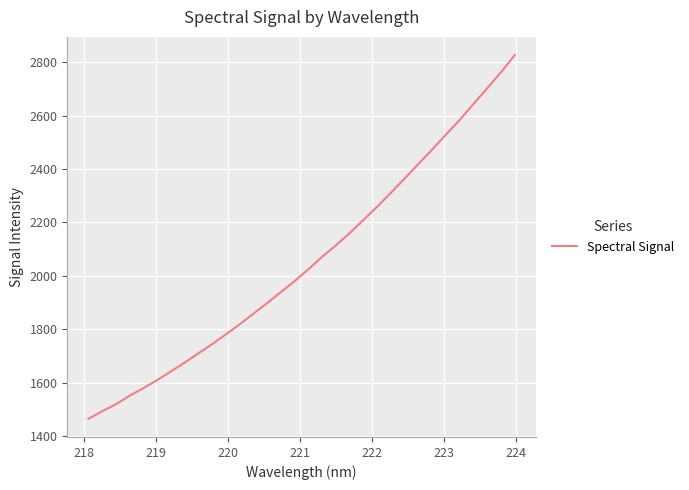

What is the greatest value displayed?

2826.4